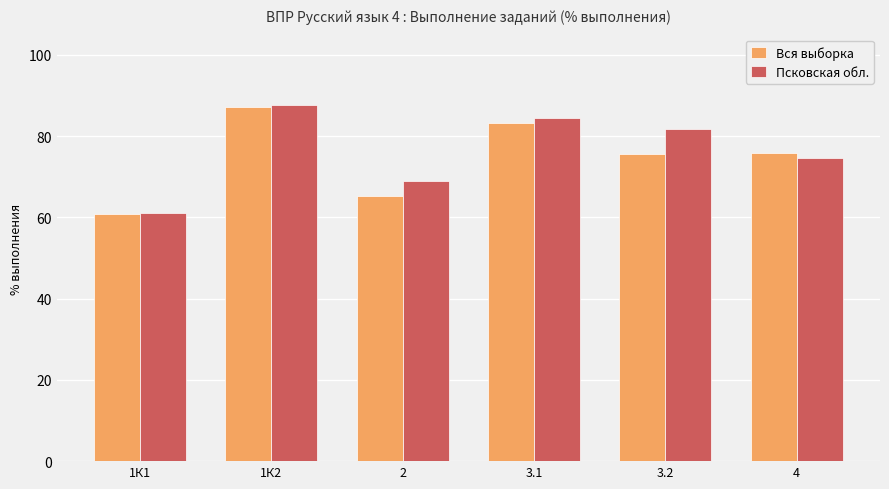

How many values in the Псковская обл. series exceed 81?

3